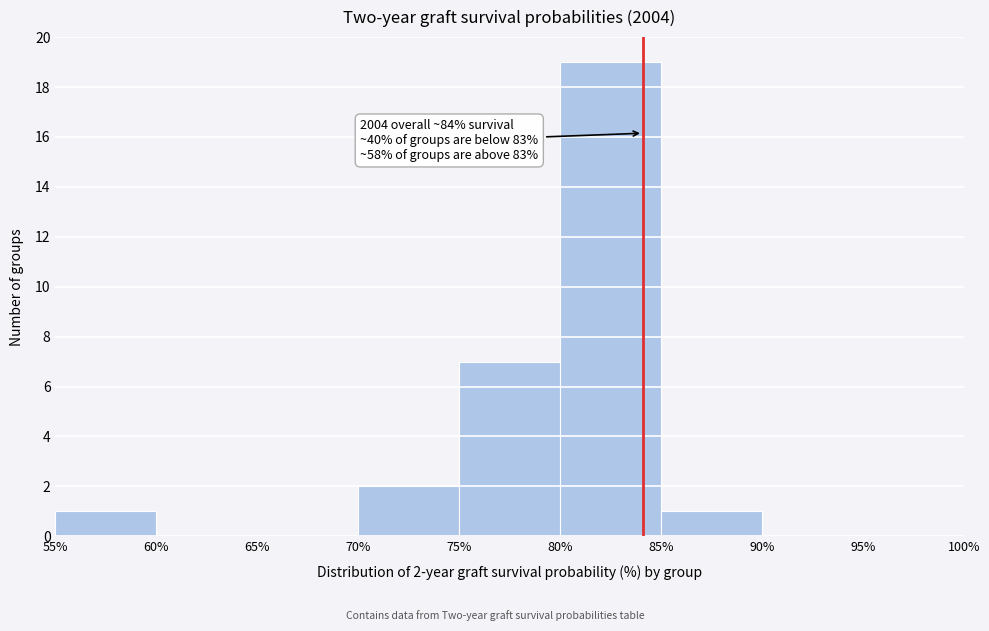

Which range on the x-axis has the tallest bar?

80% to 85%